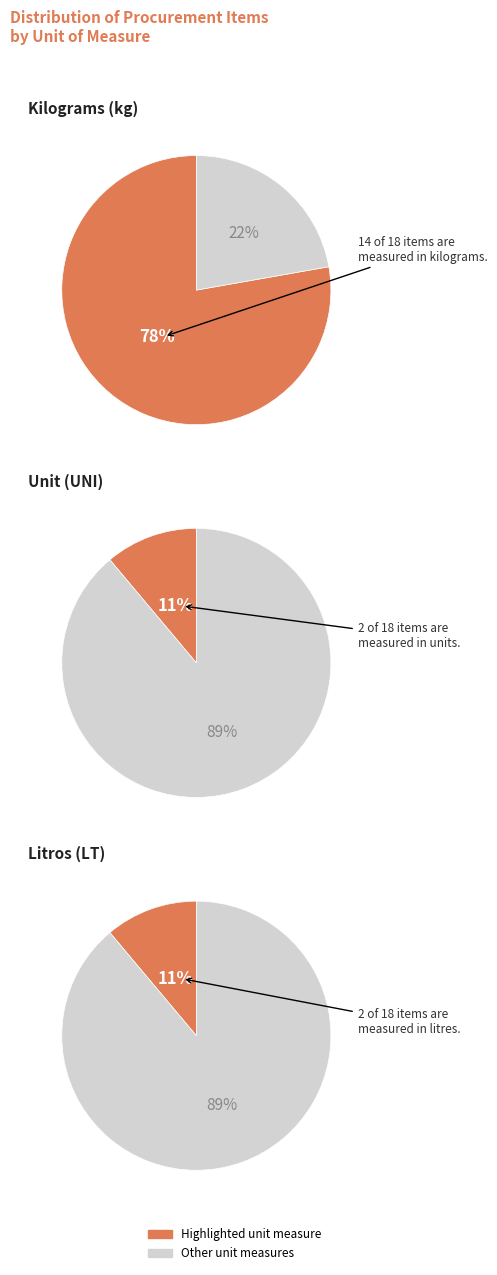

True or false: kg_other accounts for 14% of the total.

False